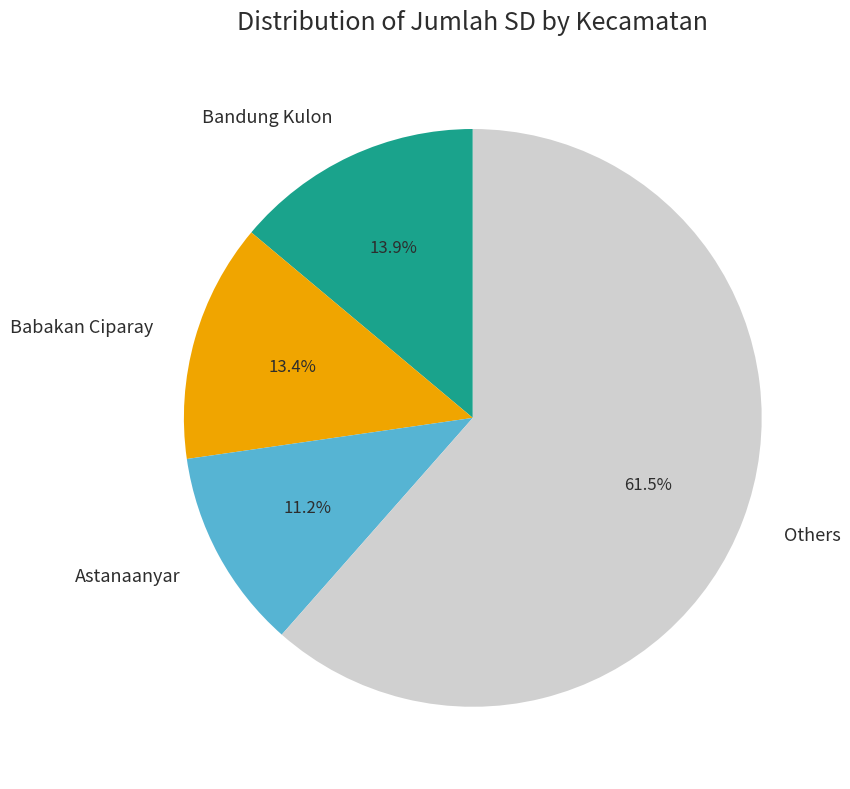

Between Others and Astanaanyar, which is larger?

Others